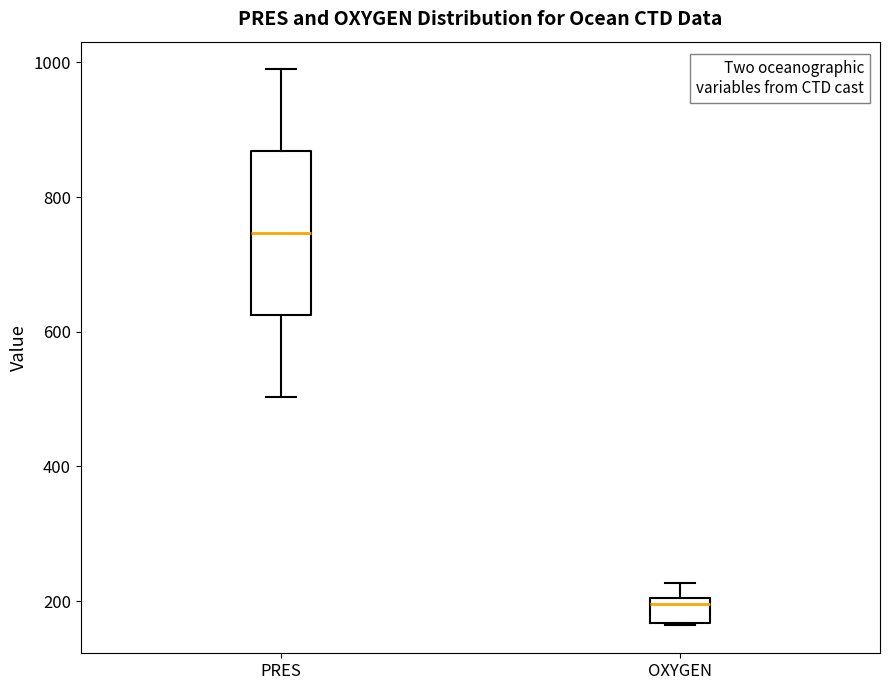

Reading left to right, transcribe this box plot: for each box, give where its median line is, the range the box spans, and where its two whiskers end, as read against the y-axis. The values are not printed on the chart, so give them approximately, as read against the axis.

PRES: median 740, box 620 to 860, whiskers 500 to 980
OXYGEN: median 200 (just below the box's upper edge), box 160 to 200, whiskers 160 to 220